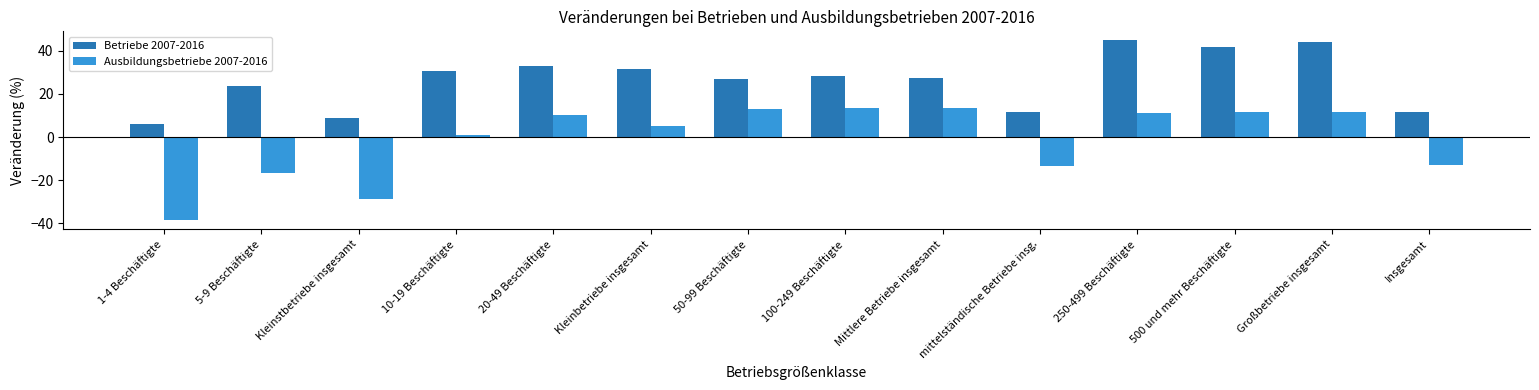

Which category has the lowest value in the Ausbildungsbetriebe 2007-2016 series?

1-4 Beschäftigte